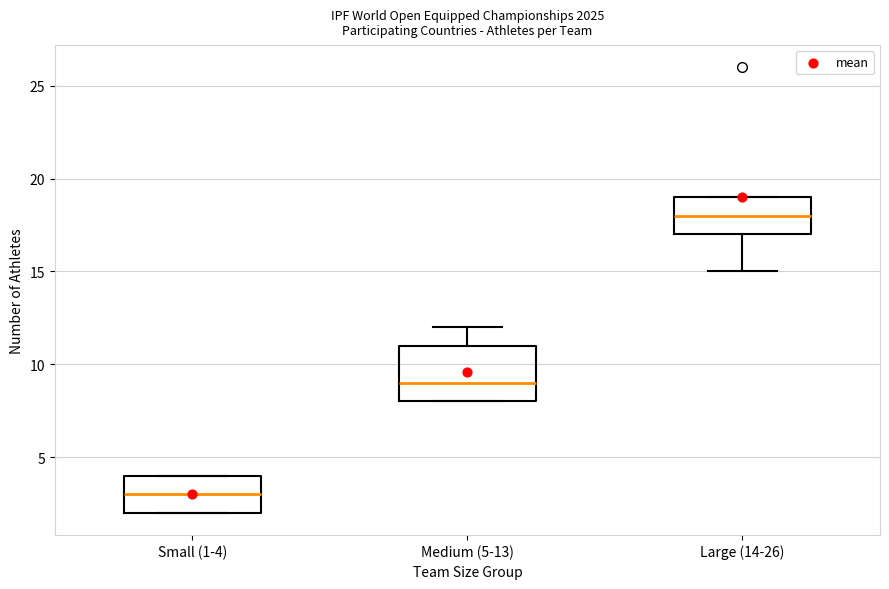

Which box's median line is the lowest?

Small (1-4)